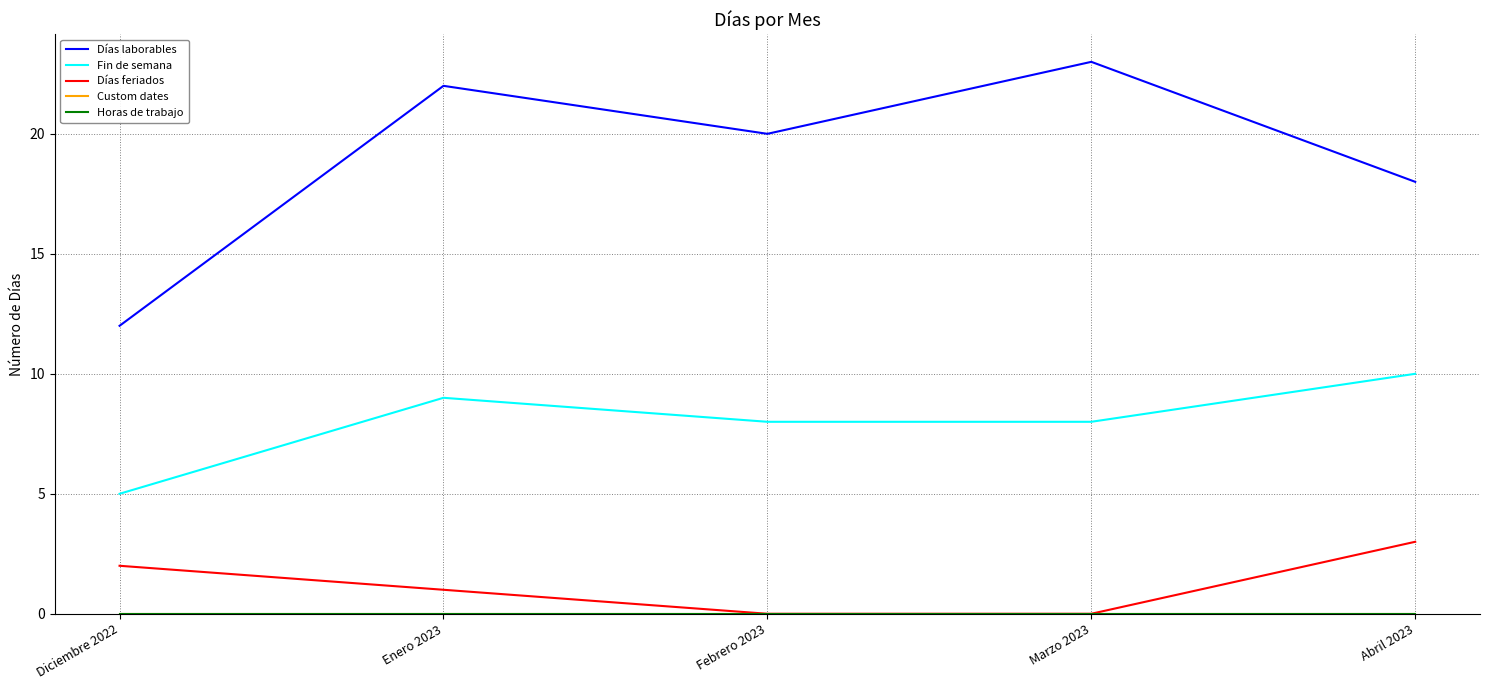

Is this an area chart (filled region under the line)?

No